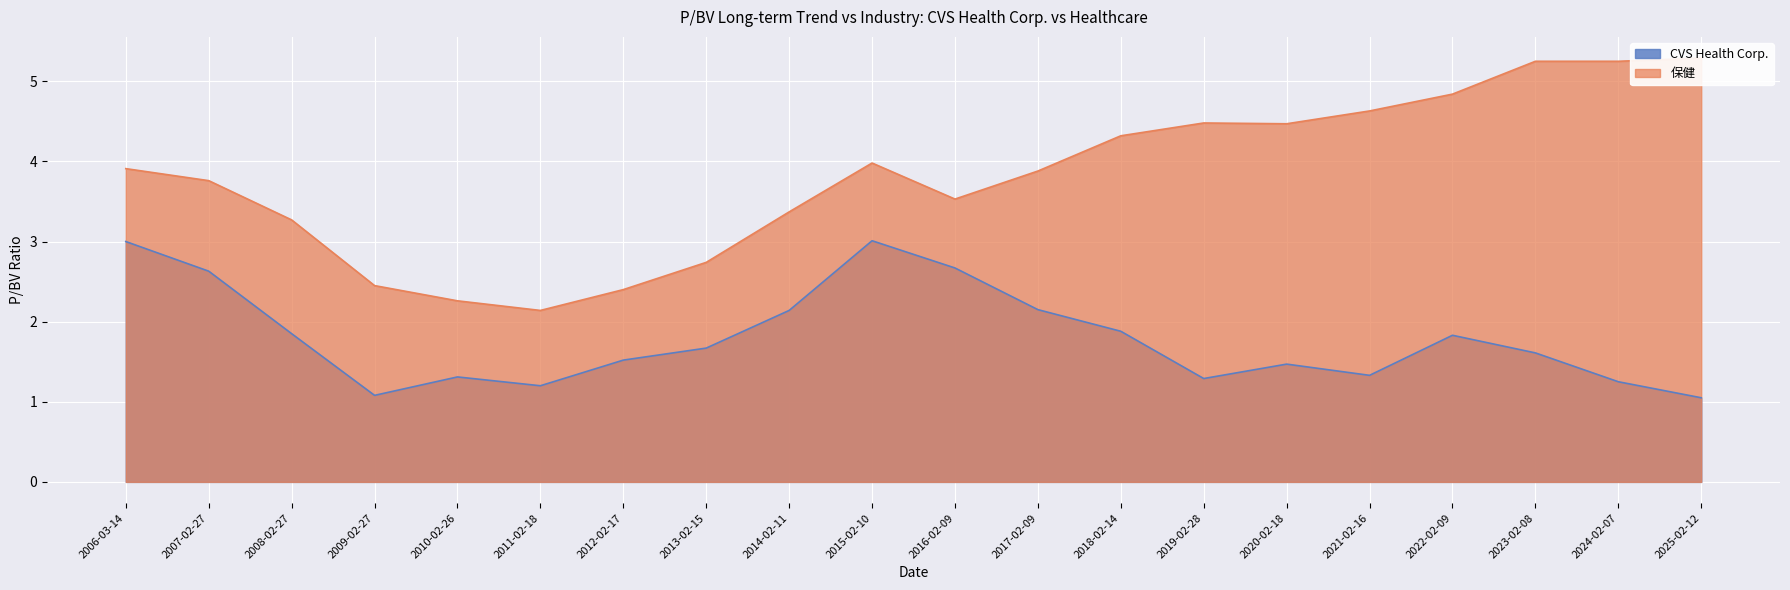

At which label does CVS Health Corp. reach its peak?

2015-02-10